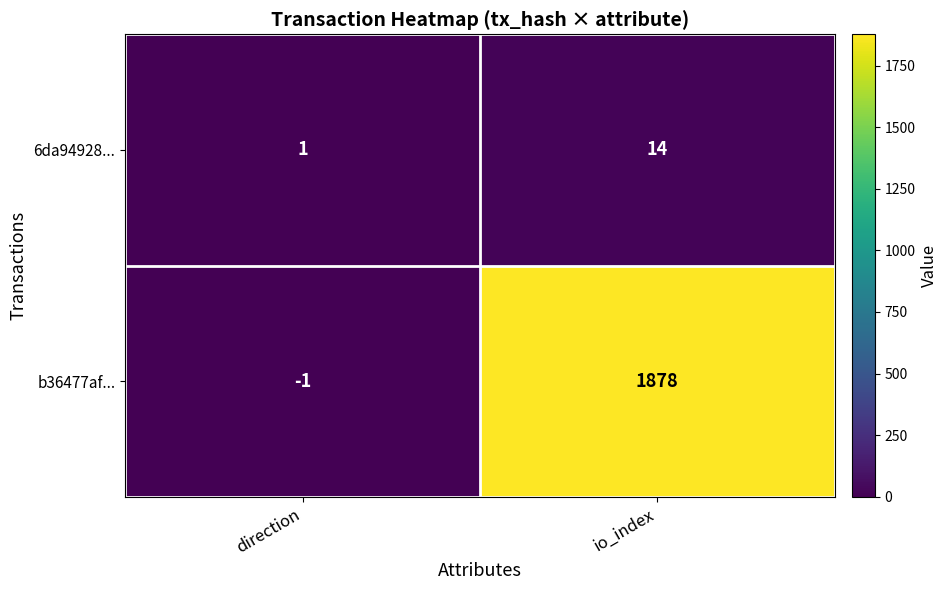

How many values in the 6da94928... series are below 14?

1